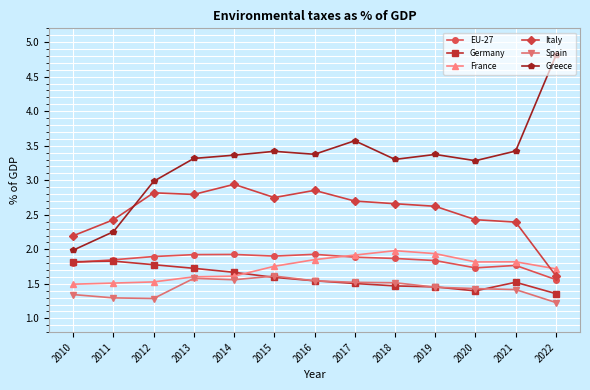

True or false: Germany has more than 0 points higher than both neighbors.

True